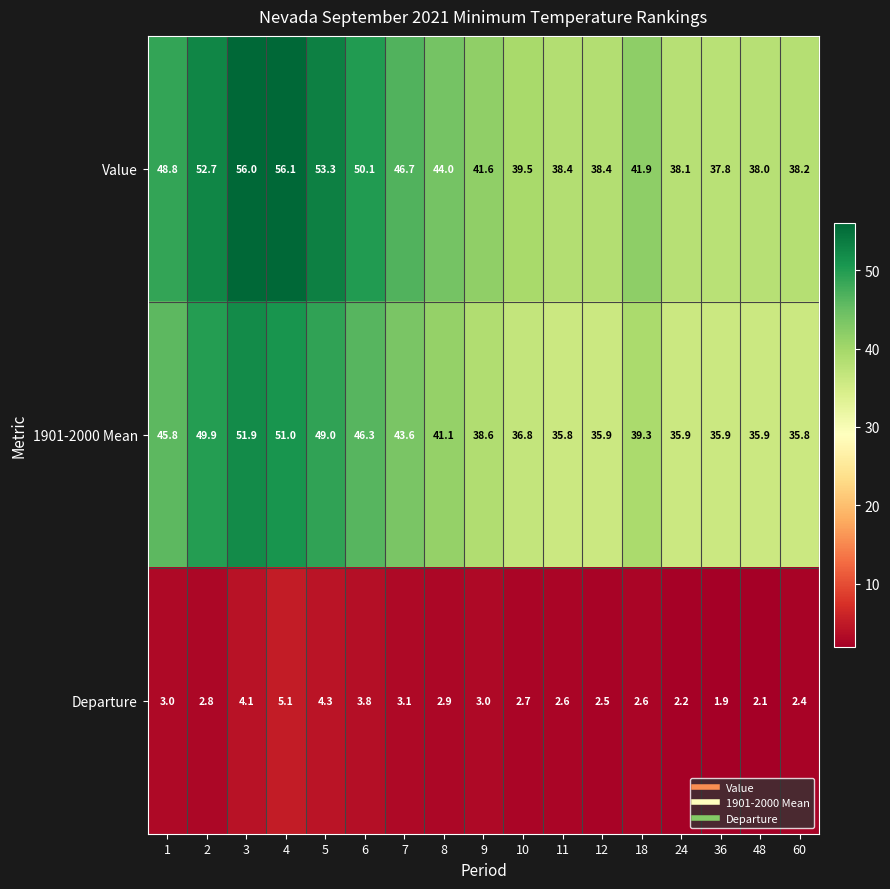

How many values in the Value series exceed 41?

10